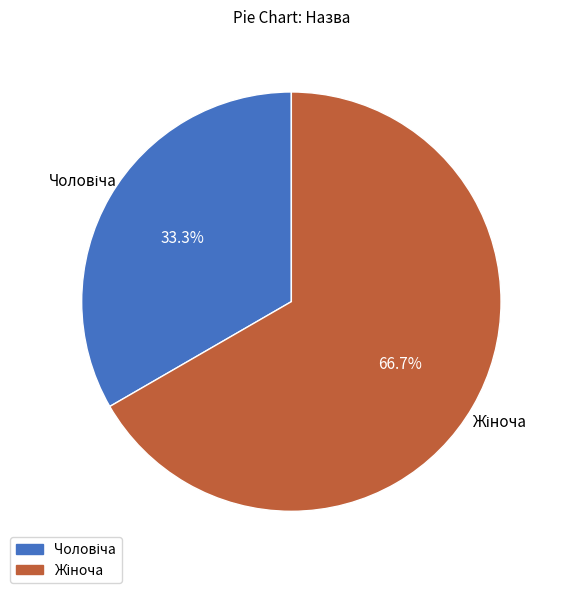

Is there a majority slice in this chart?

Yes